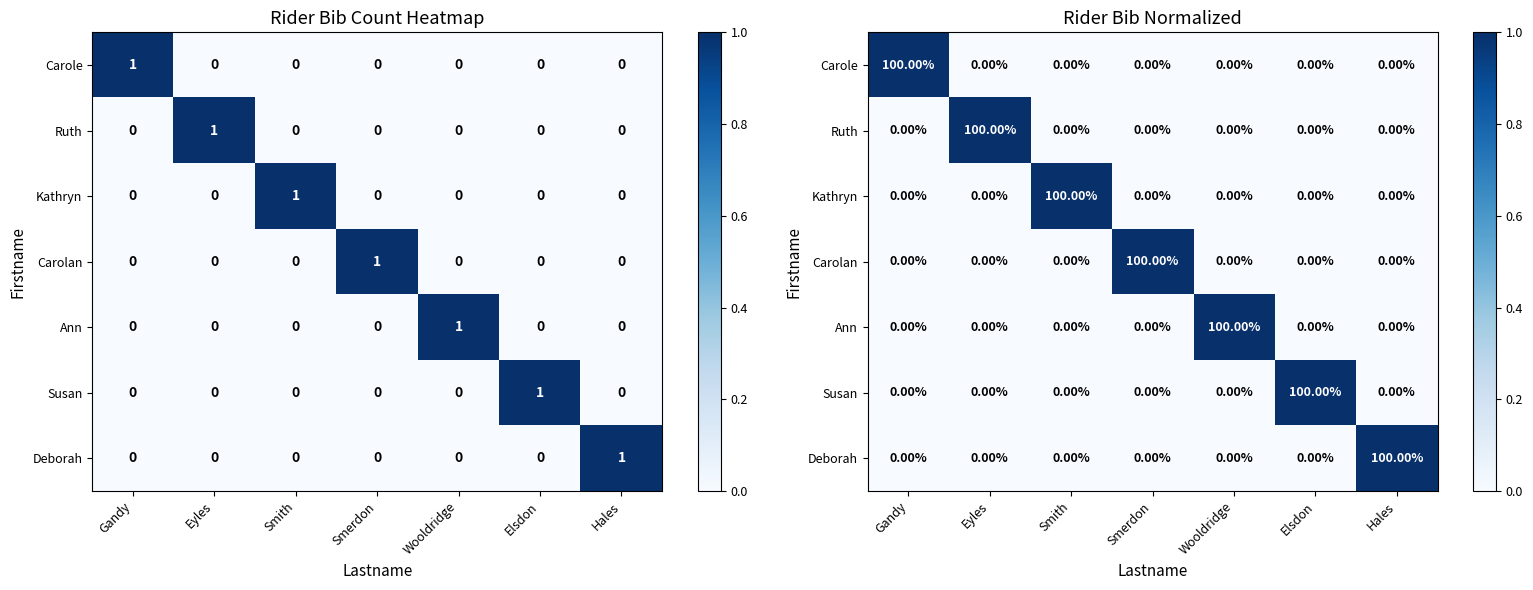

At which label is Carole closest to 0?

Eyles